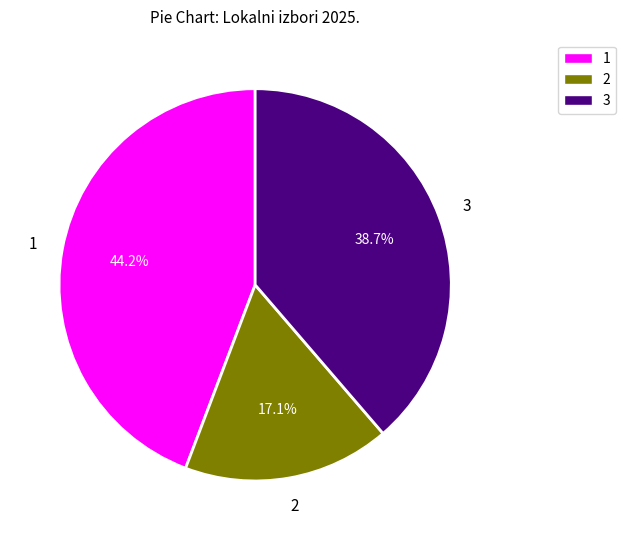

Combined, do 2 and 3 account for over 50%?

Yes